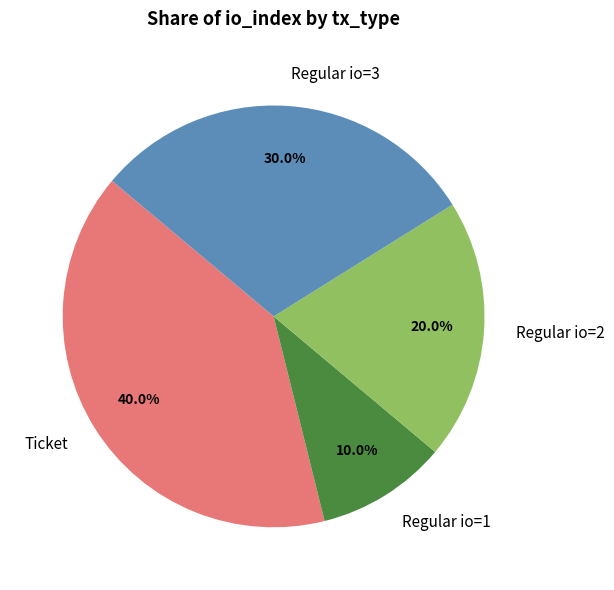

Is there any slice that represents more than half of the pie?

No